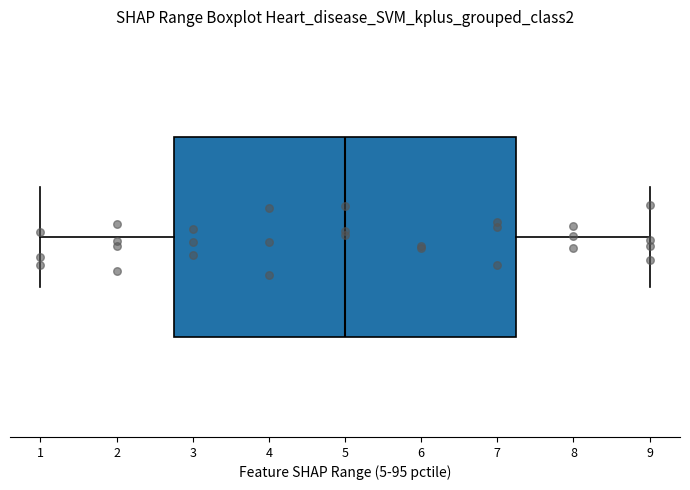

Read this box plot against the x-axis: the position of the median line, the range covered by the box, and the ends of both whiskers. The values are not printed on the chart, so give them approximately, as read against the axis.

median 5.0, box 2.8 to 7.3, whiskers 1.0 to 9.0